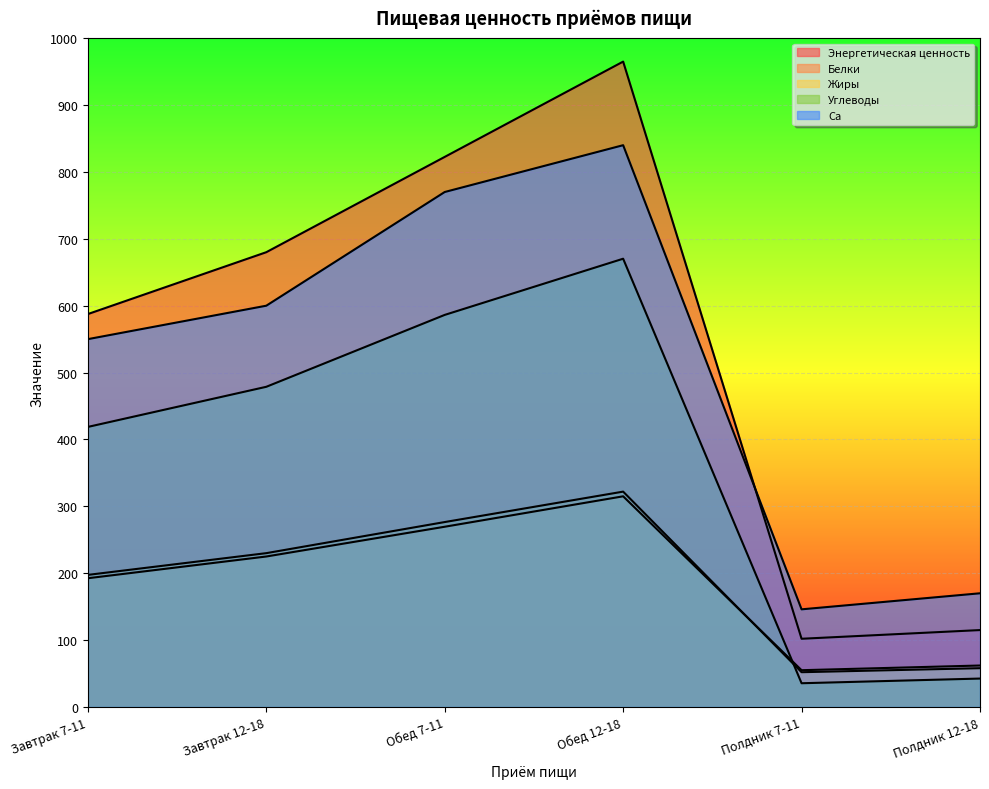

The Белки series shows 192.5 at Завтрак 7-11. True or false?

True